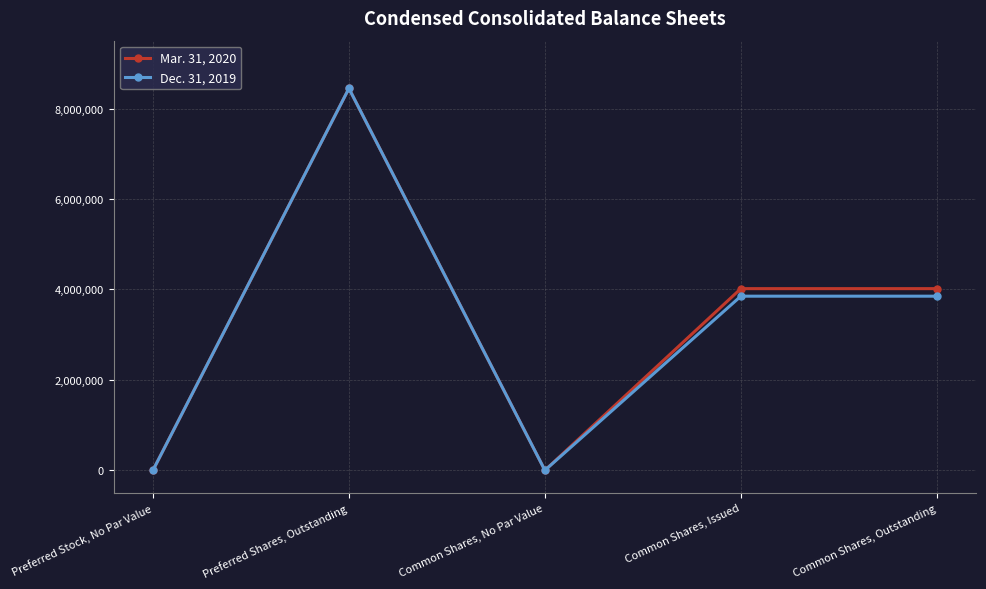

Count the number of categories in the chart.

5